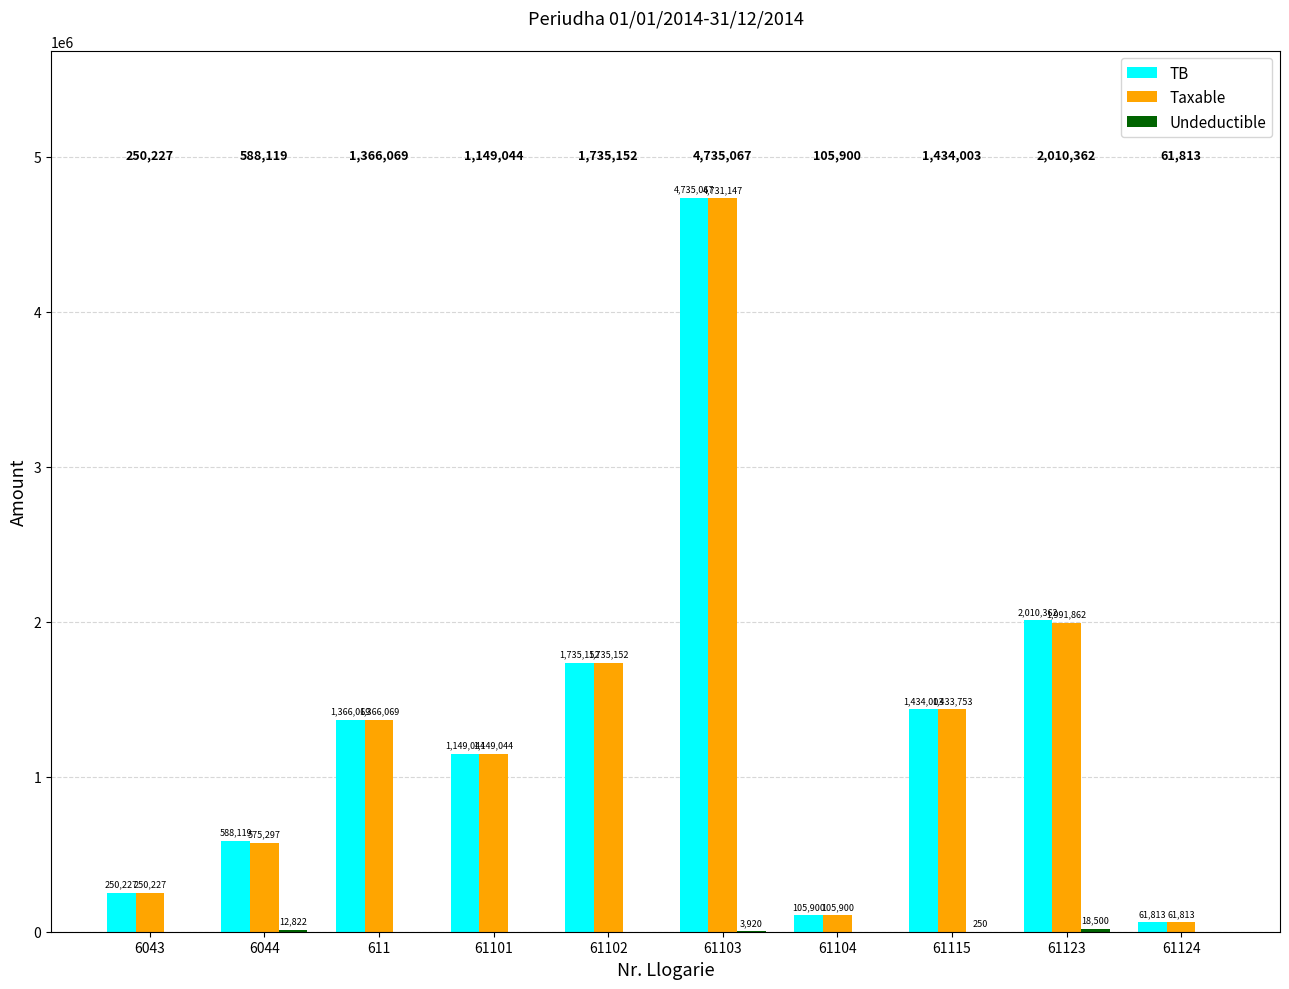

The Taxable series shows 1991862.2 at 61123. True or false?

True